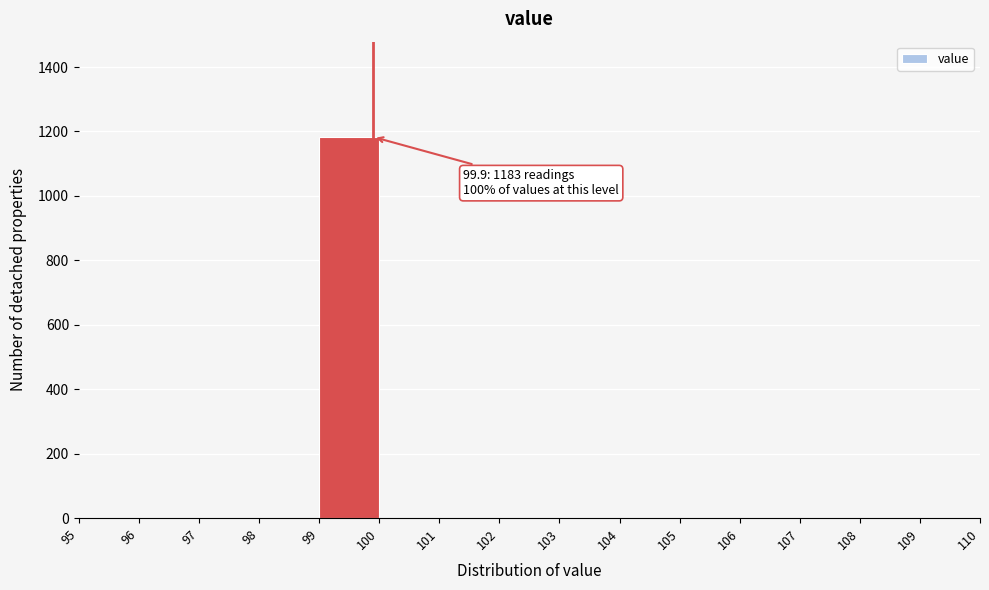

Over which range of the x-axis is the bar tallest?

99 to 100